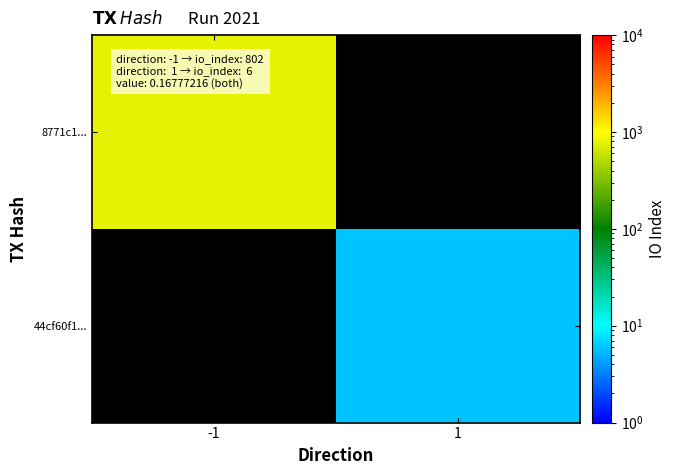

List the series in order of their peak value, highest first.

8771c1..., 44cf60f1...